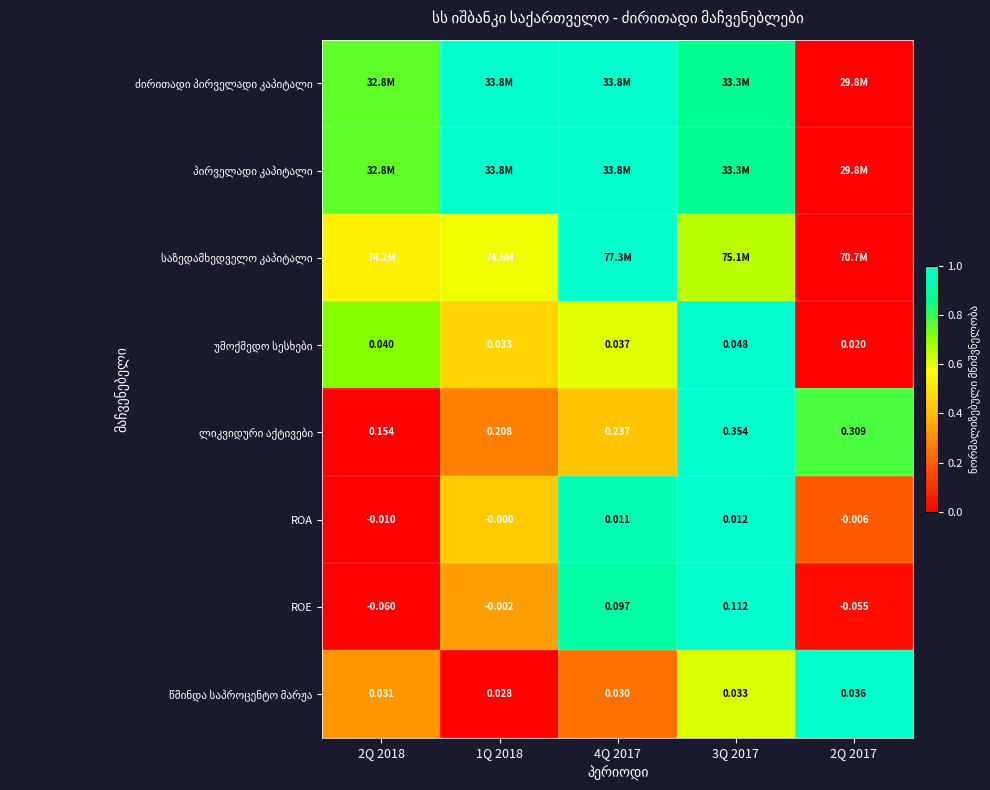

Which category has the highest value in the უმოქმედო სესხები series?

3Q 2017